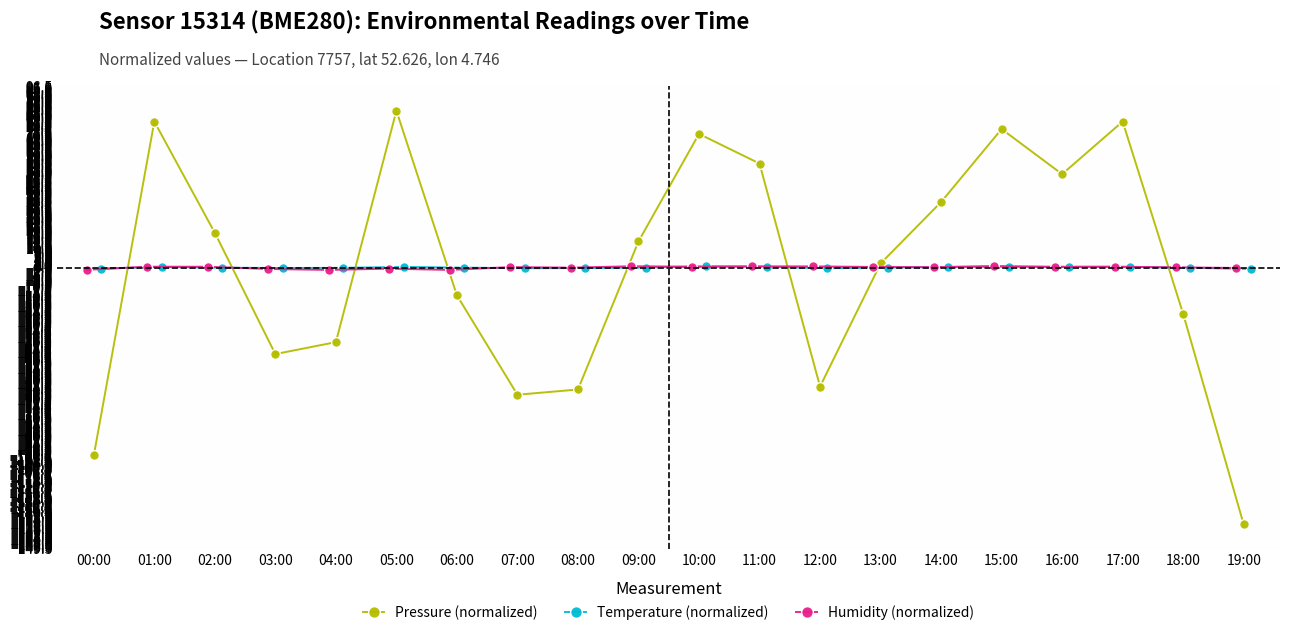

What is the lowest value of the Temperature (normalized) series?

-0.8